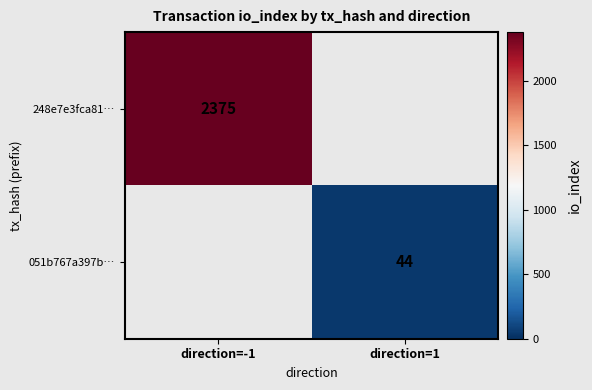

Is it true that 051b767a397b… equals 29 at direction=1?

False